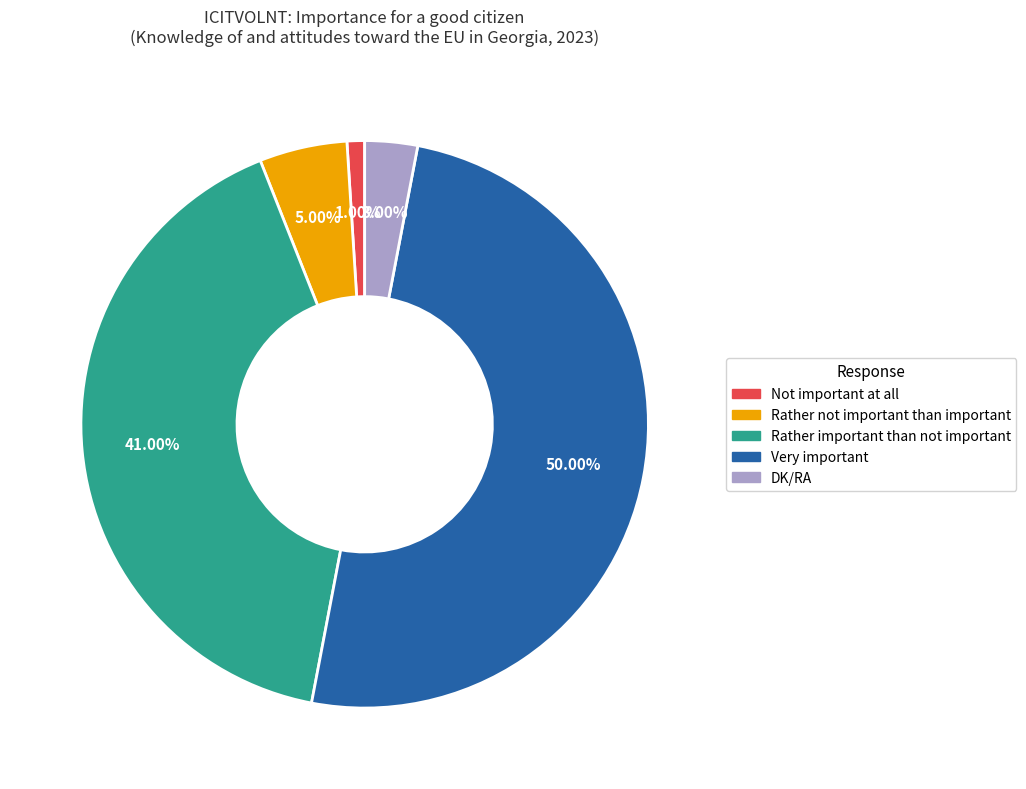

What percentage is the Rather important than not important slice, to the nearest percent?

41%